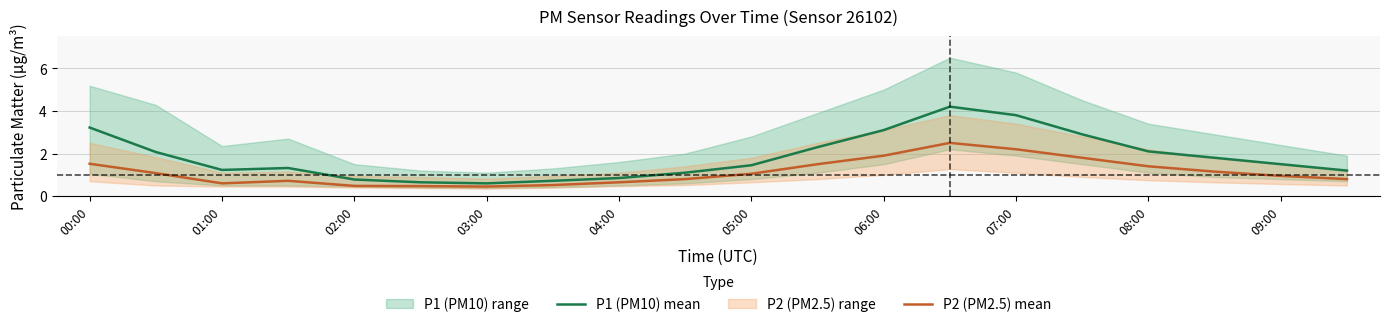

How many data points does each series have?

20